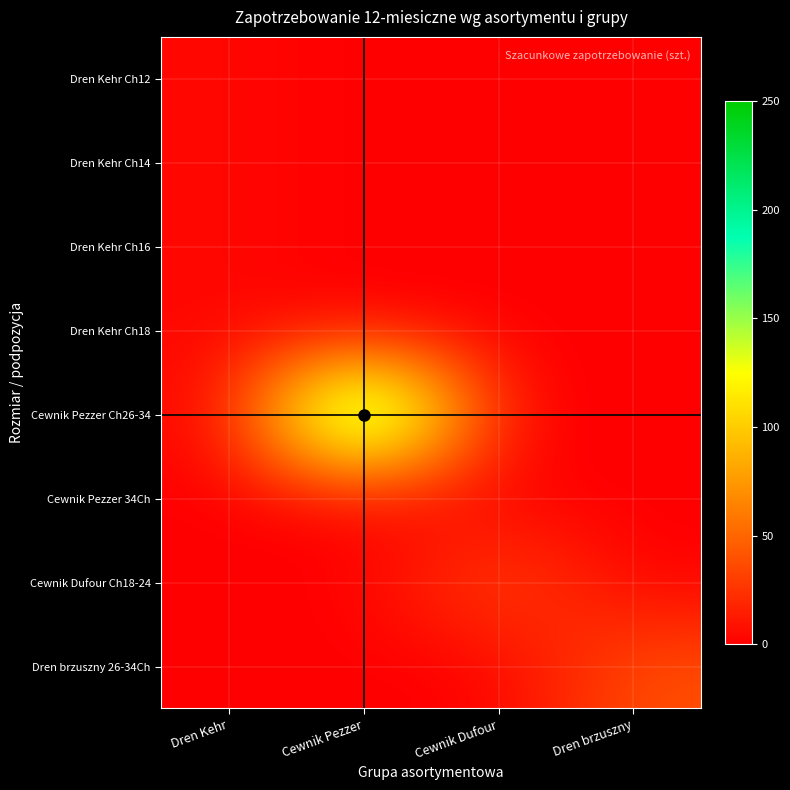

Which category has the highest value across all series?

Cewnik Pezzer